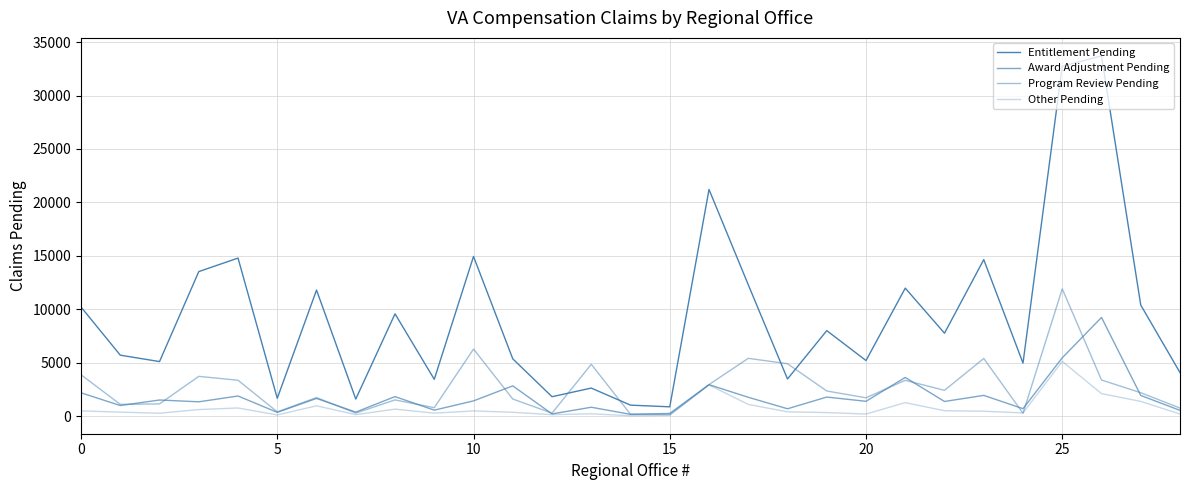

Does the chart display data point markers on the line(s)?

No